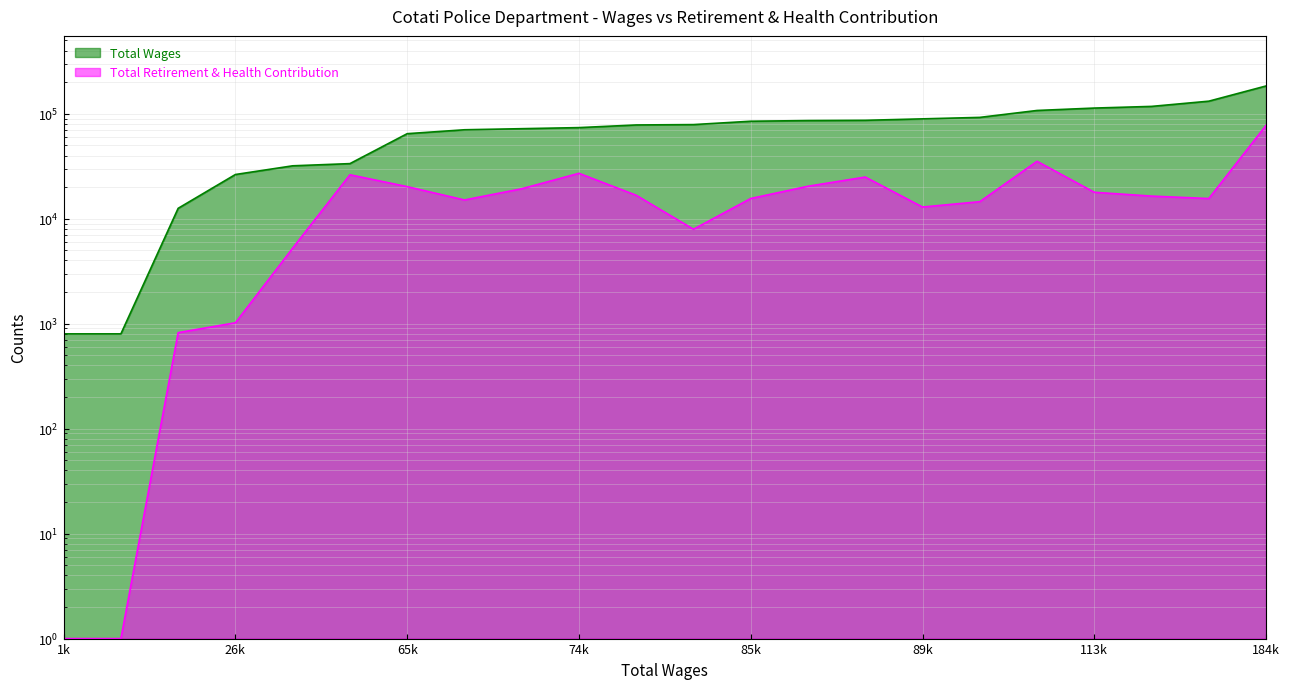

How many distinct data groups are displayed?

2